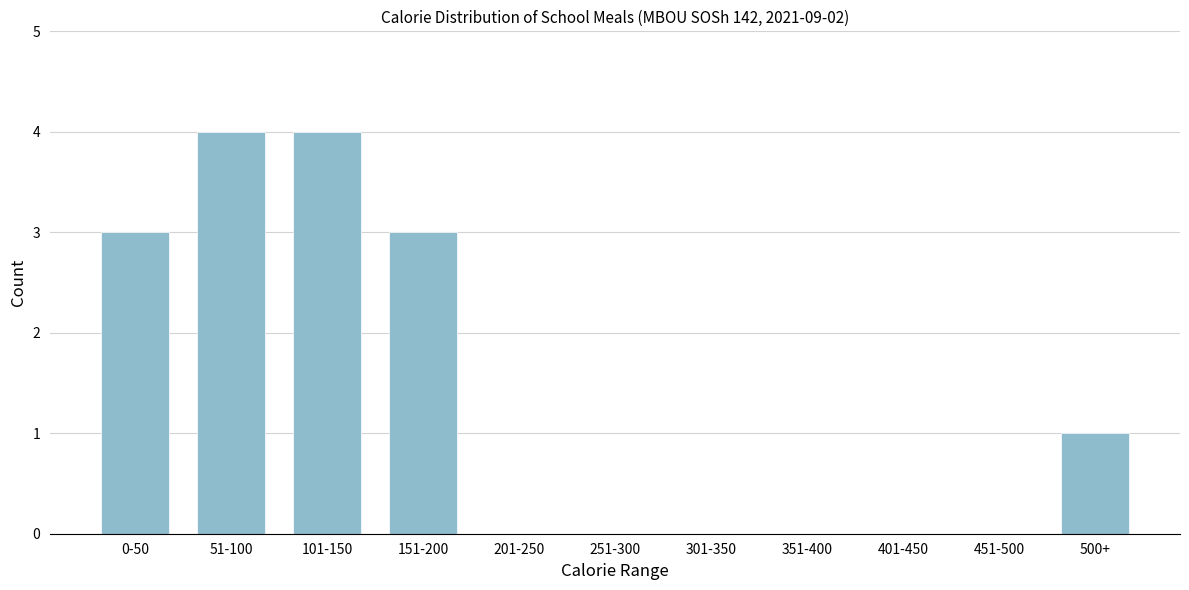

Reading right to left, transcribe all the data shown in this chart.

500+=1	451-500=0	401-450=0	351-400=0	301-350=0	251-300=0	201-250=0	151-200=3	101-150=4	51-100=4	0-50=3